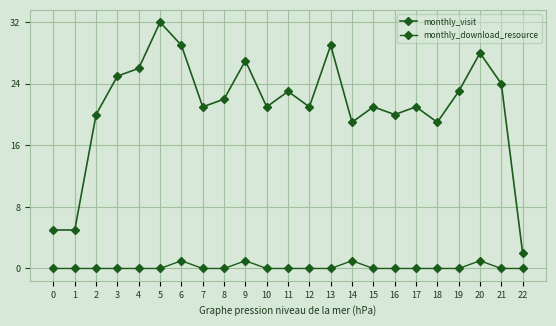

How many lines are shown in the chart?

2